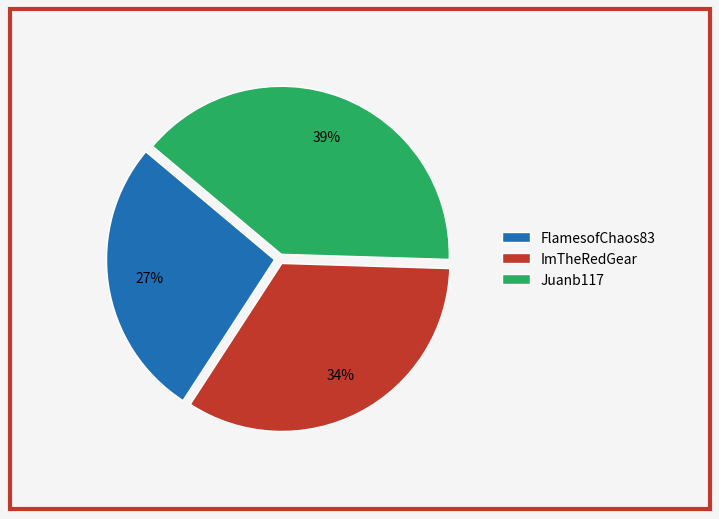

Is it true that FlamesofChaos83 is 27% of the pie?

True